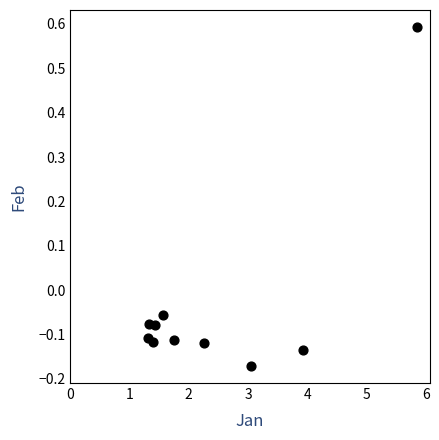

What is the range of Y values (max minus min)?

0.8